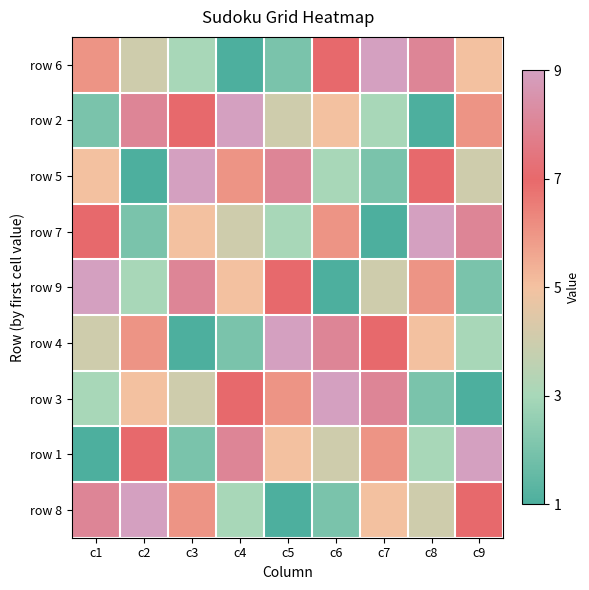

Between c8 and c2, which is larger?

c8